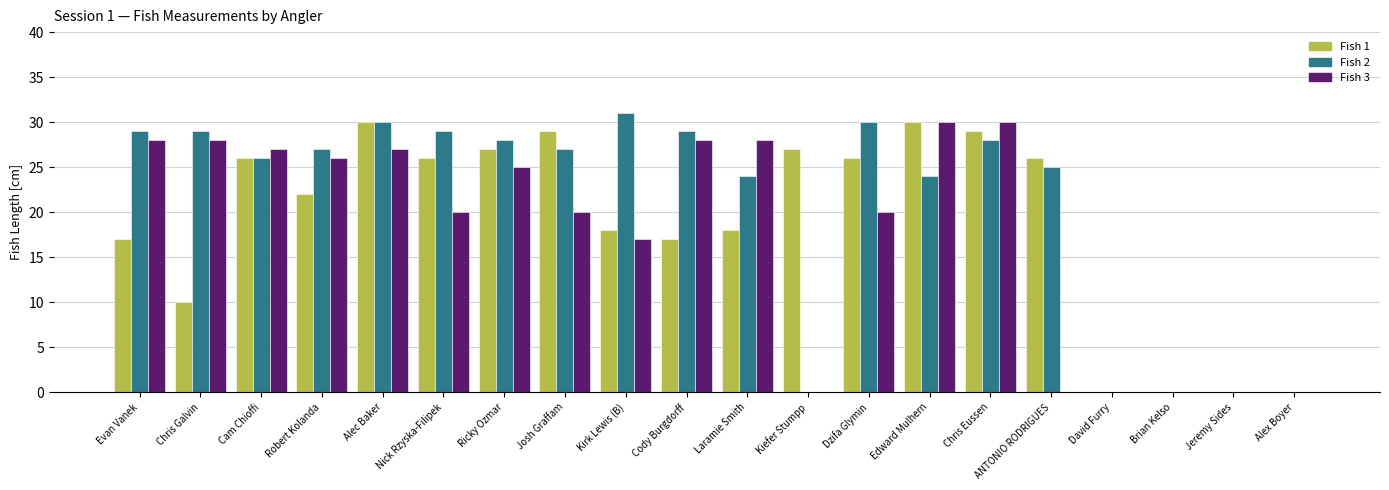

At which label is Fish 3 closest to 15?

Kirk Lewis (B)